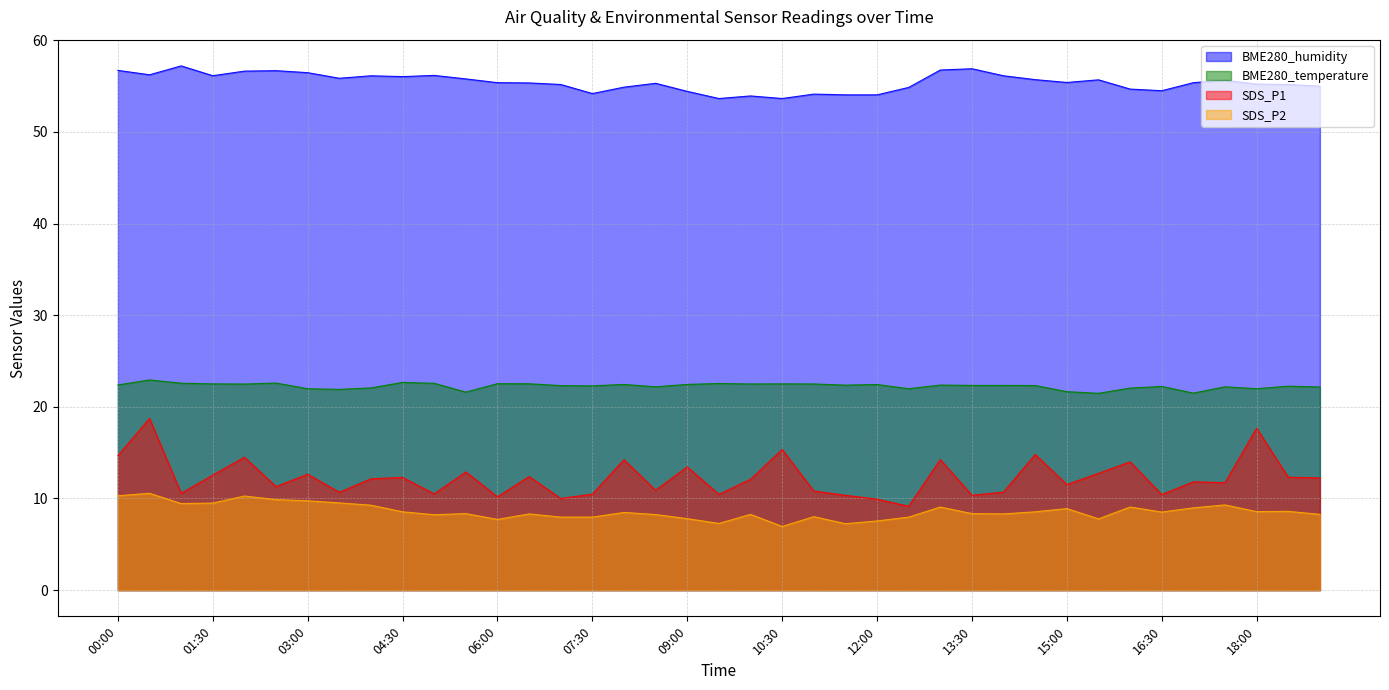

Which series changed the most between 05:30 and 18:30?

BME280_temperature